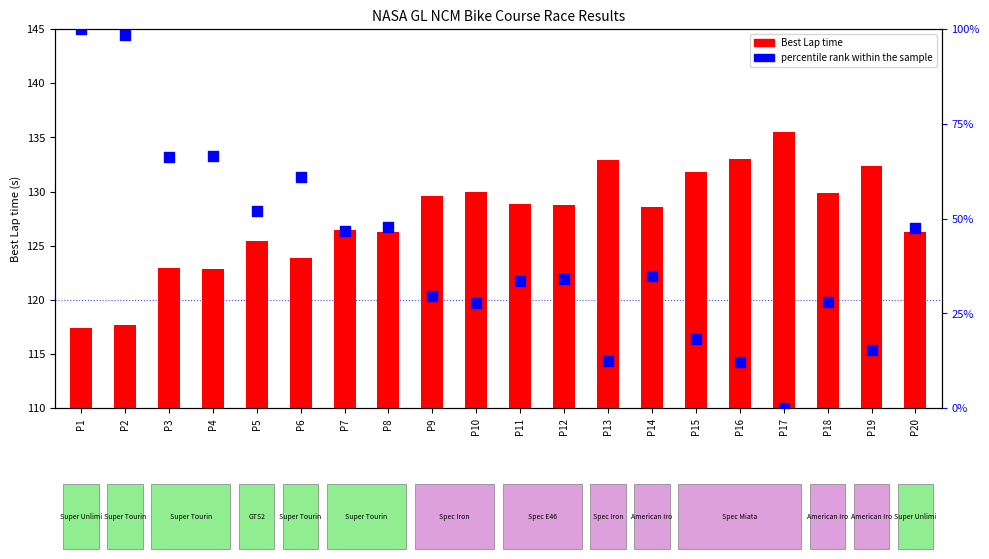

At how many categories does at least one series exceed 73?

20